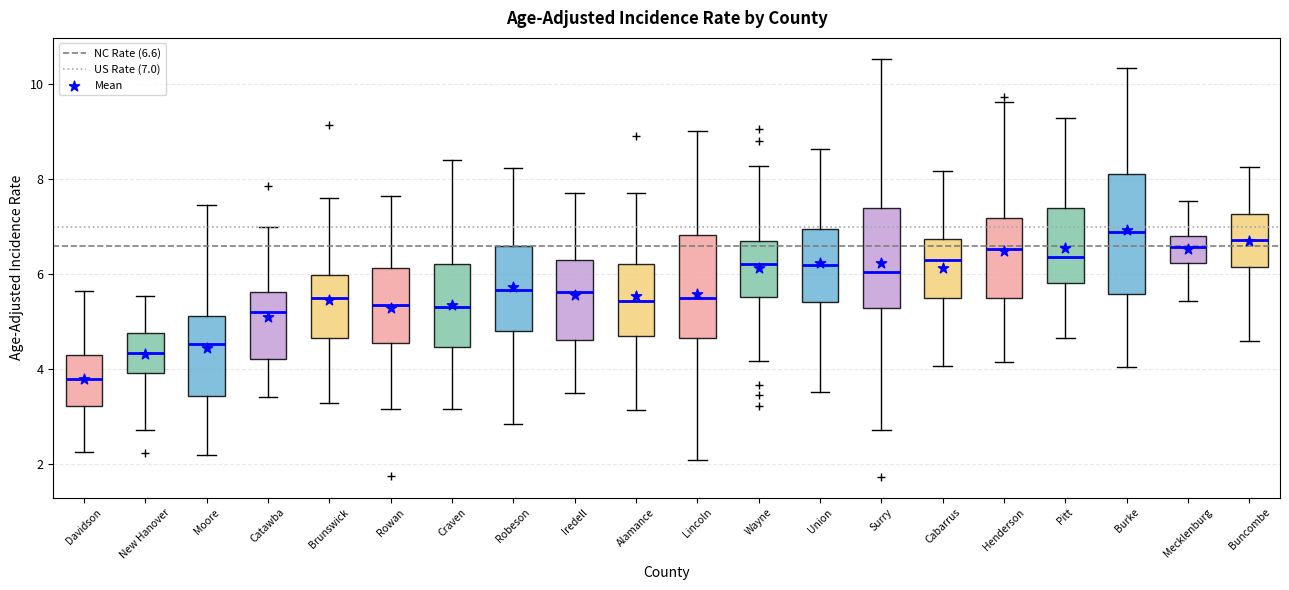

Where does the upper whisker of the box for Brunswick end on the y-axis? The values are not printed on the chart, so give them approximately, as read against the axis.

7.6